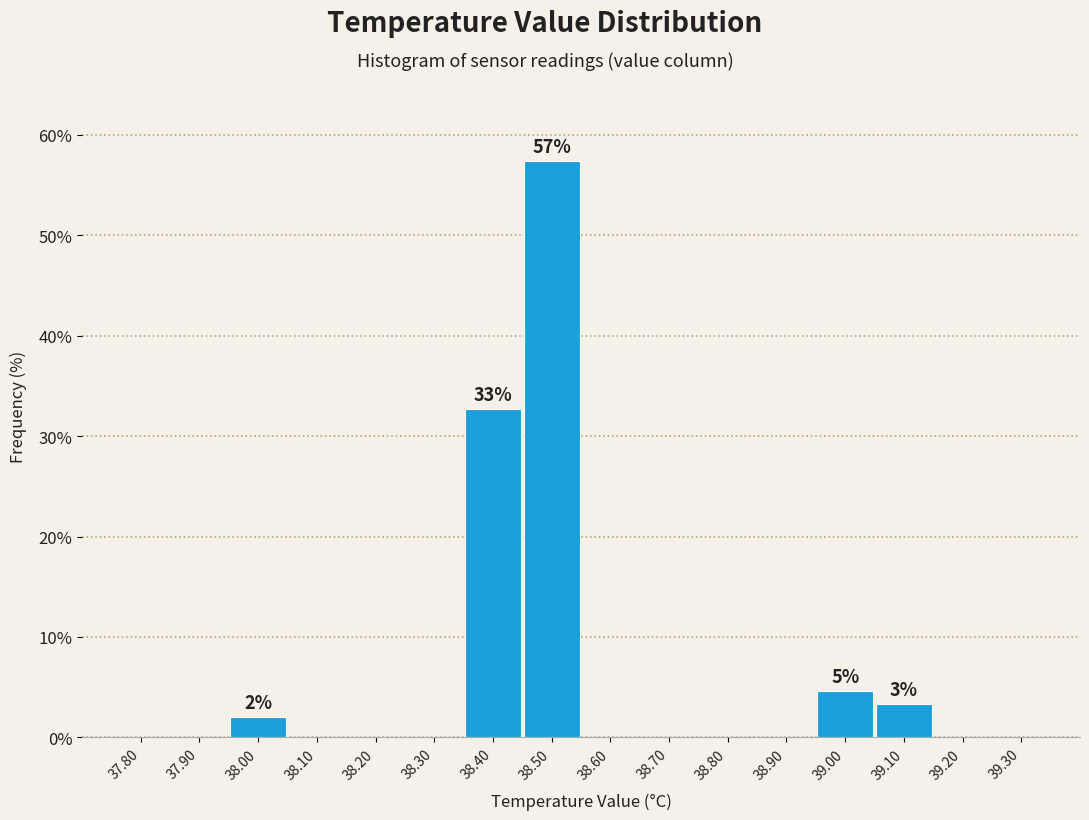

Which range on the x-axis has the tallest bar?

38.45 to 38.55